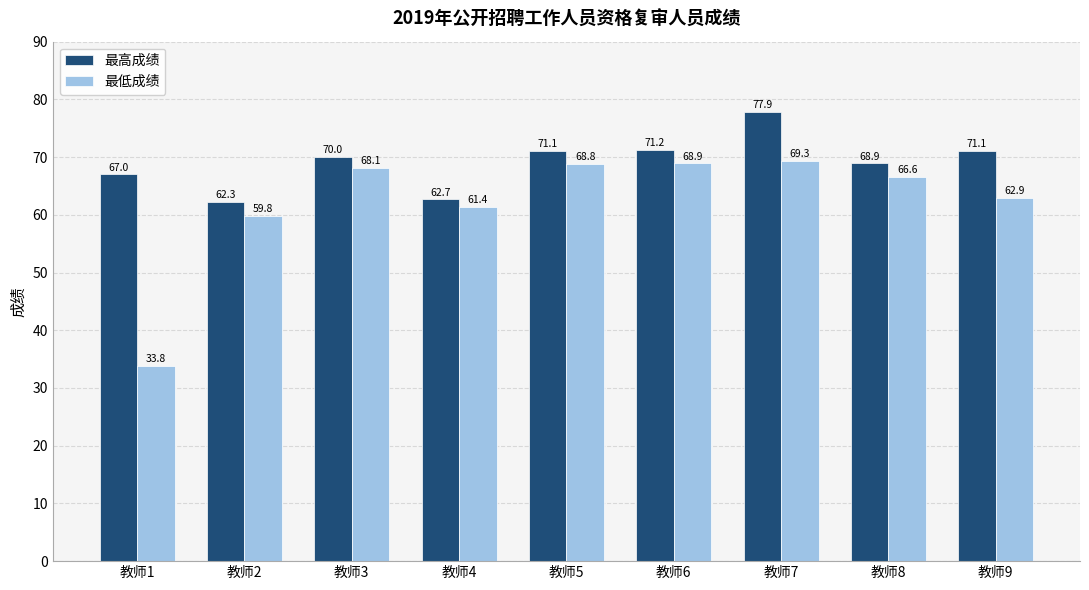

At which category is the sum across all series the highest?

教师7